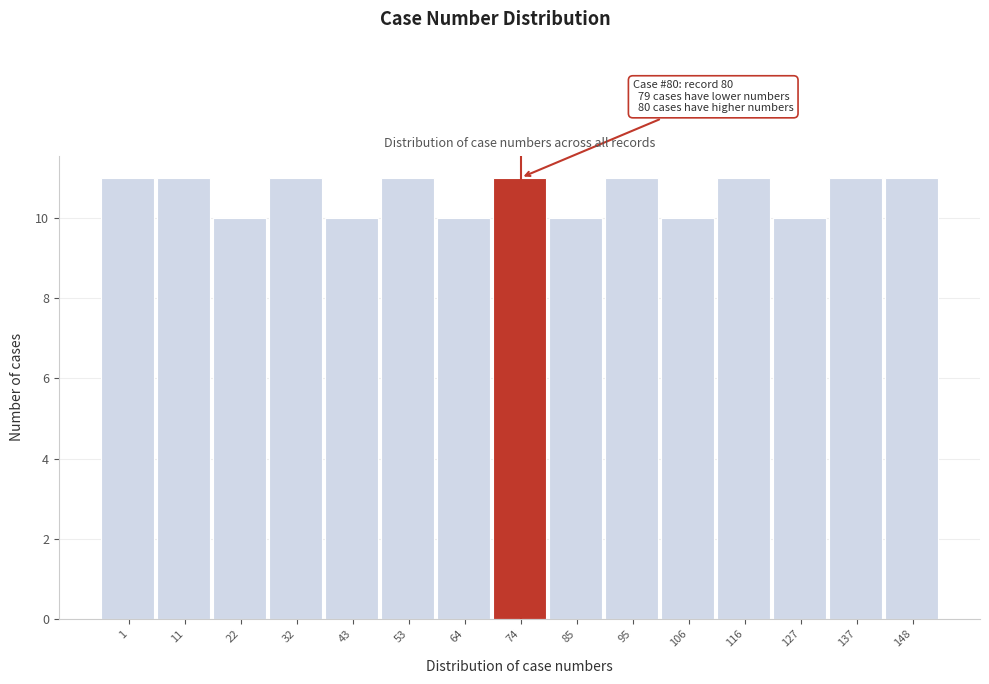

Reading left to right, extract all data points from this chart.

11	11	10	11	10	11	10	11	10	11	10	11	10	11	11